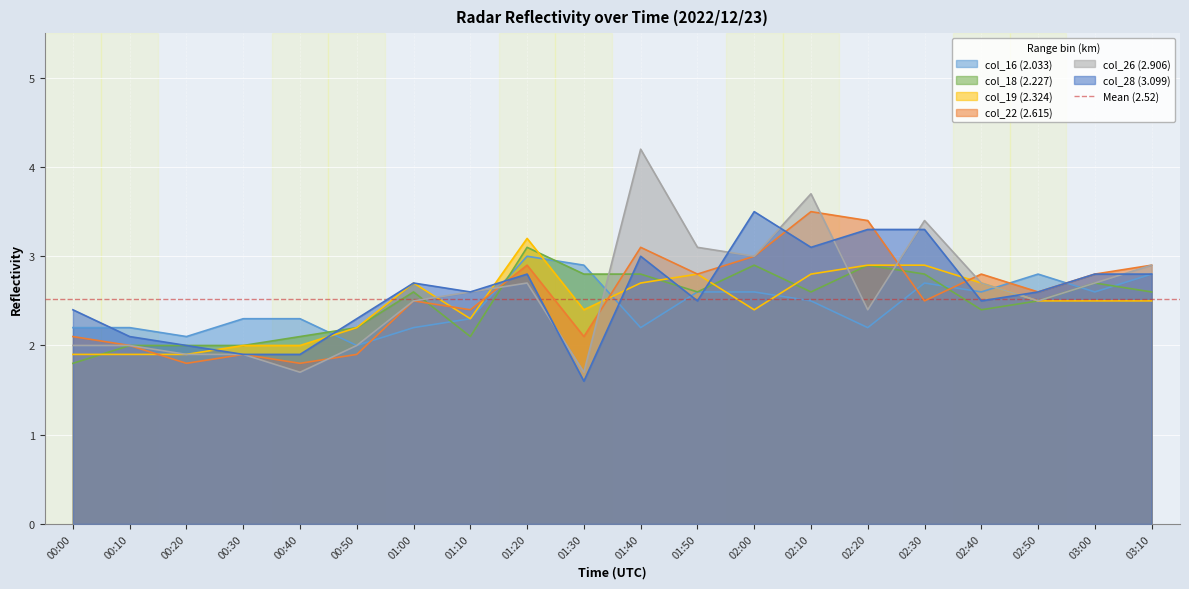

At which label does col_26 (2.906) reach its peak?

01:40